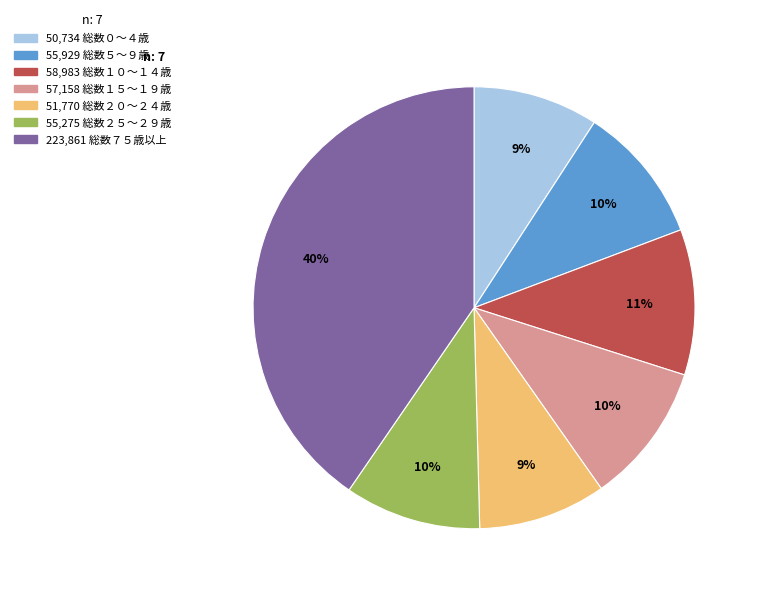

Does any single category account for the majority?

No